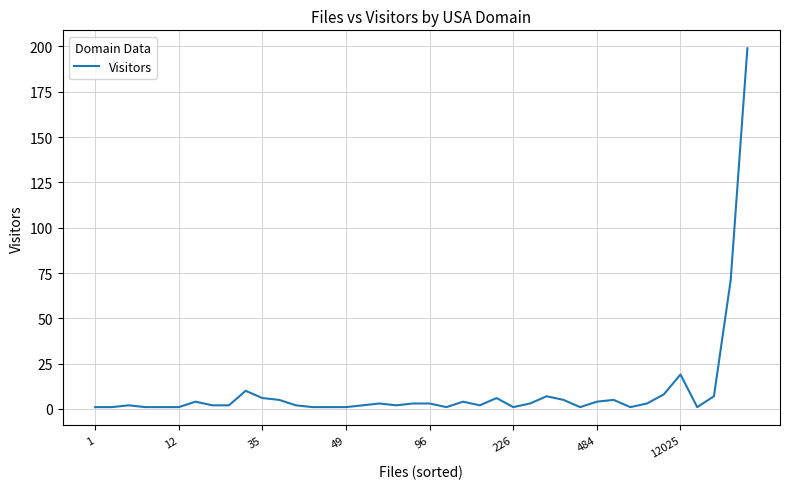

What is the smallest value displayed?

1